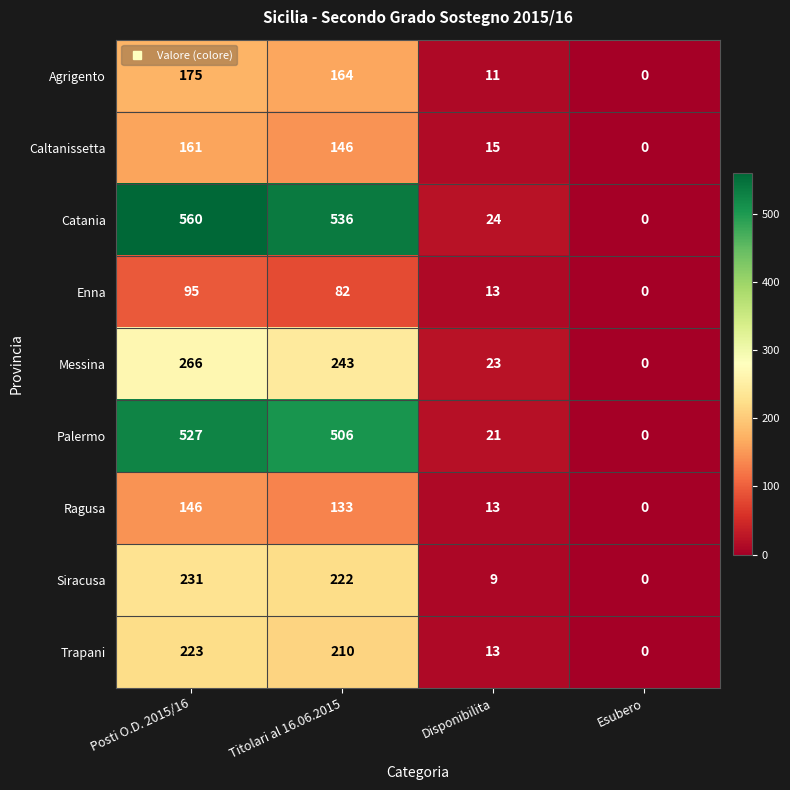

List the labels in order of Ragusa value, largest first.

Posti O.D. 2015/16, Titolari al 16.06.2015, Disponibilita, Esubero